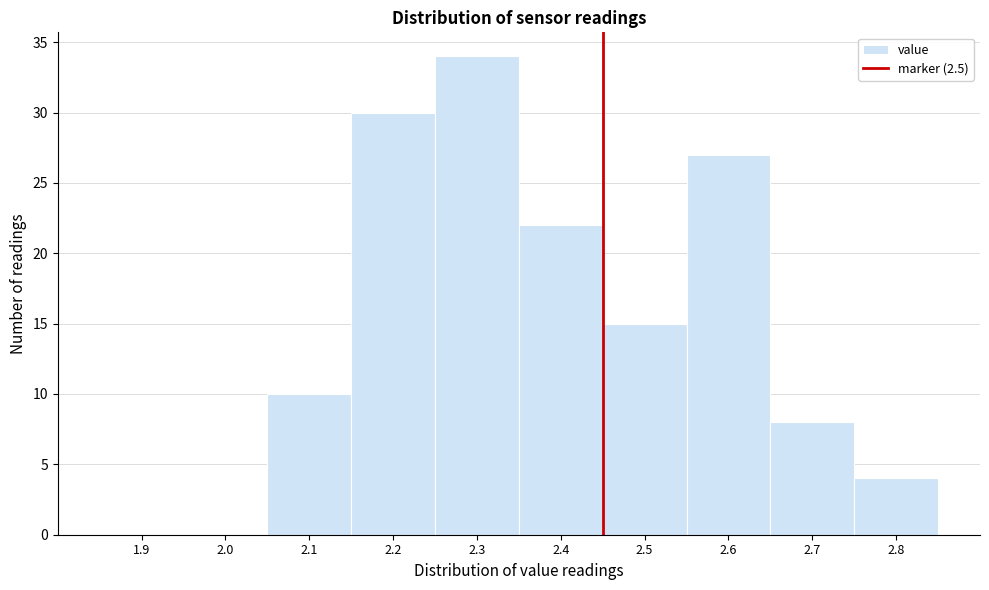

Reading left to right, transcribe all the data shown in this chart.

1.9=0	2.0=0	2.1=10	2.2=30	2.3=34	2.4=22	2.5=15	2.6=27	2.7=8	2.8=4